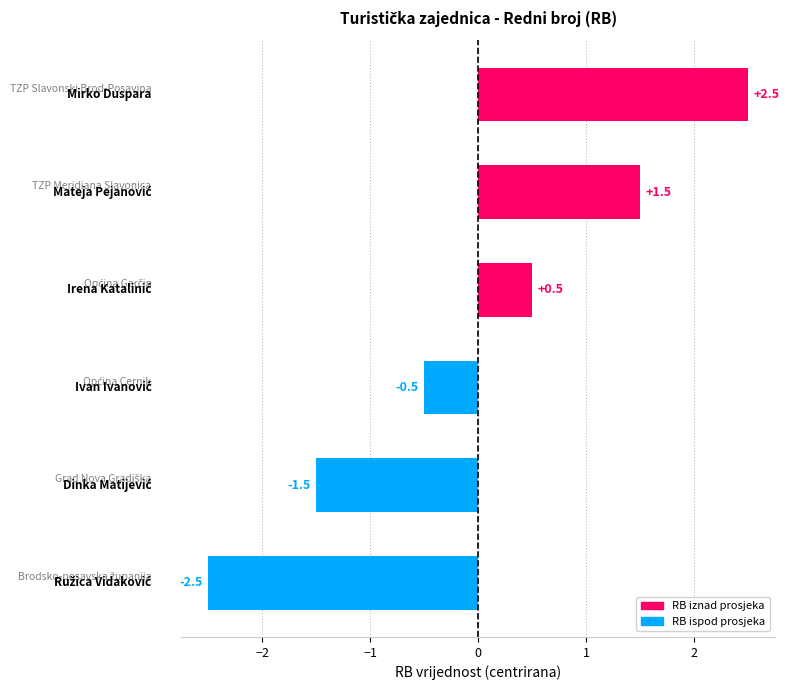

What is the difference between the maximum and minimum values?

5.0